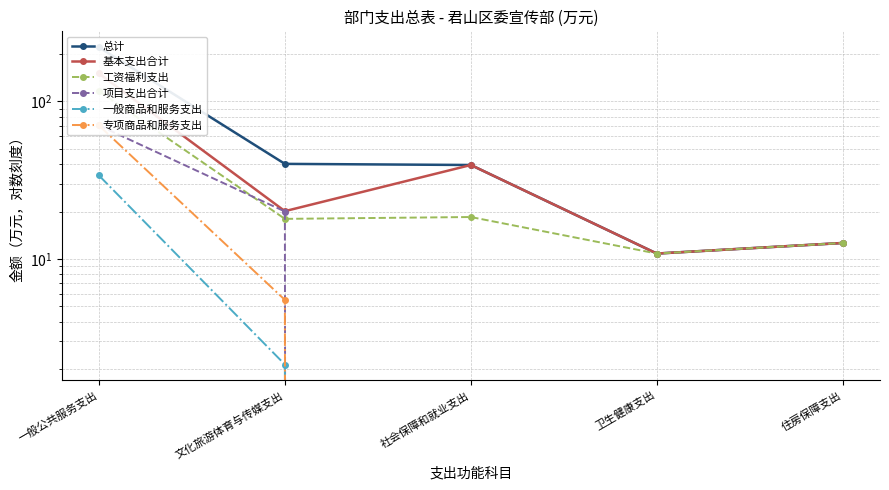

Does the chart display data point markers on the line(s)?

Yes